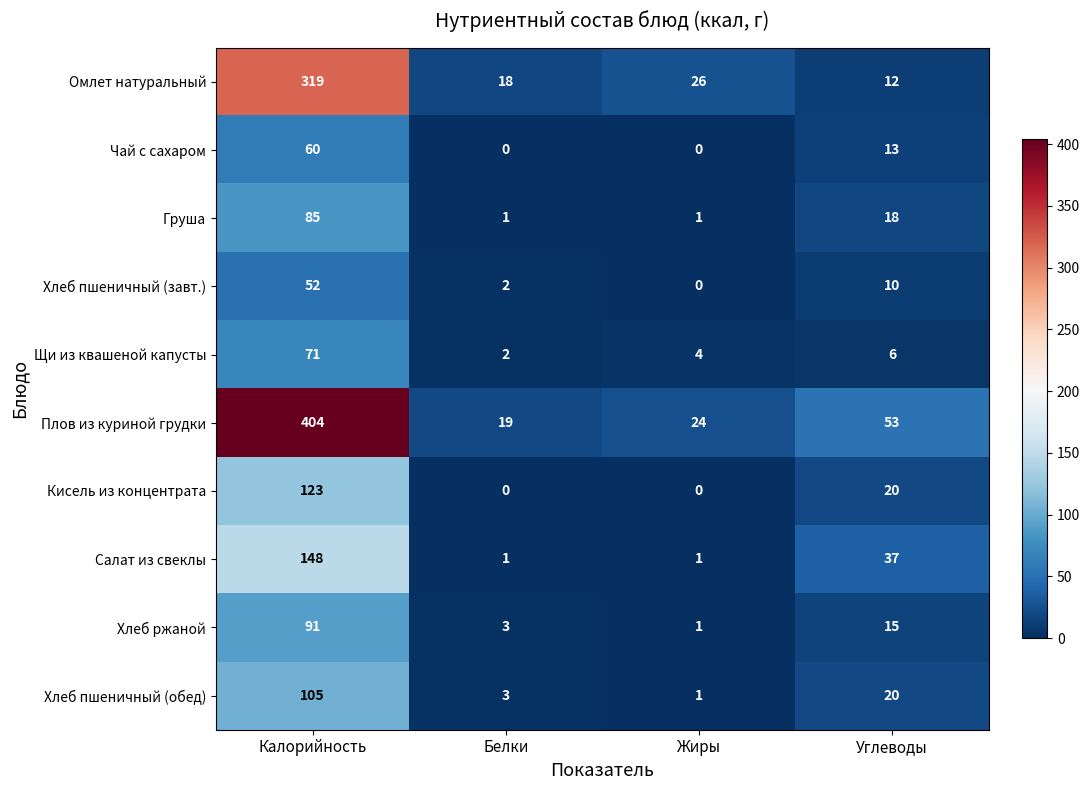

What is the total value across all series at Калорийность?

1458